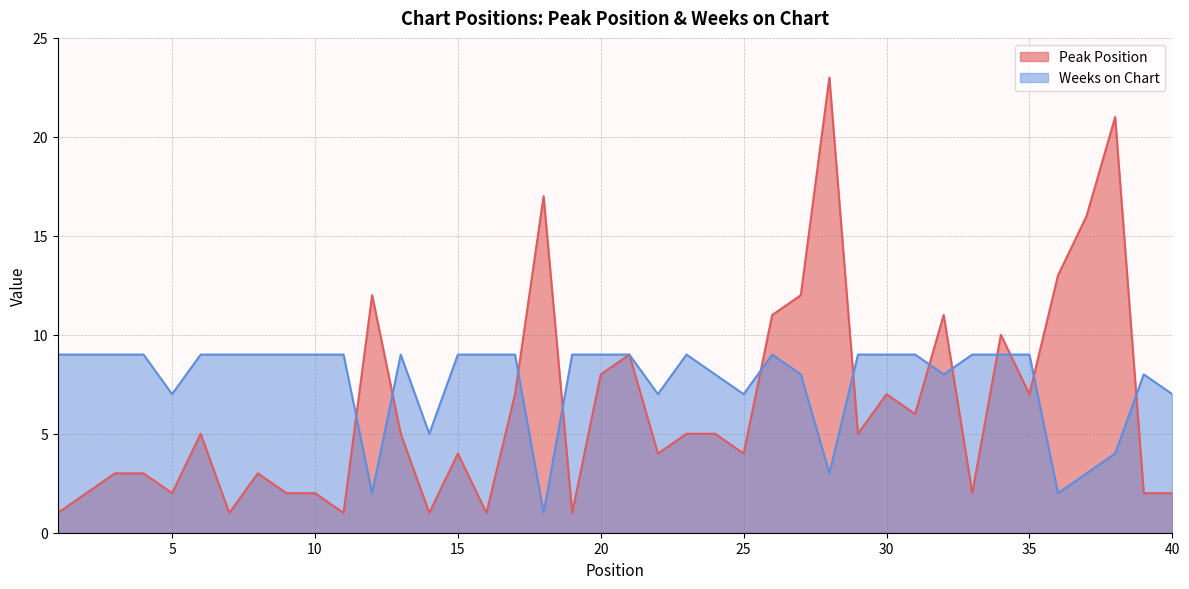

How many interior local peaks does the Peak Position series have?

11